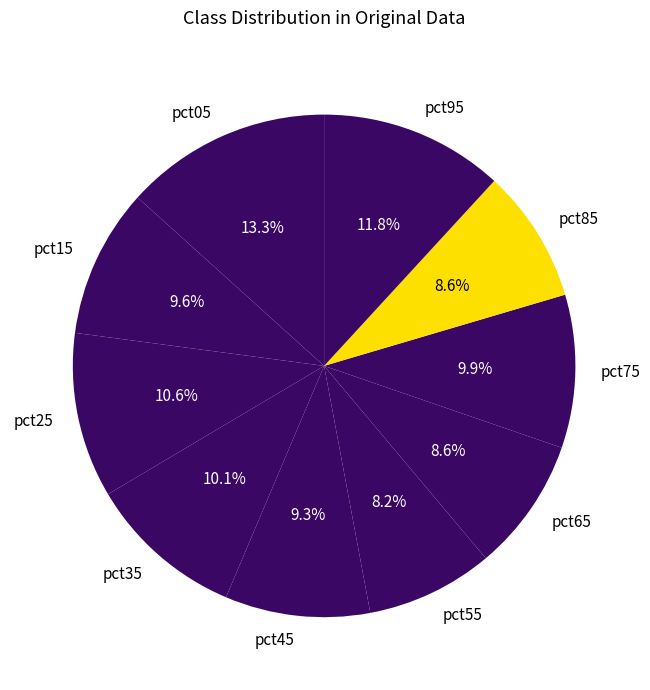

Is pct85 the majority of the pie?

No